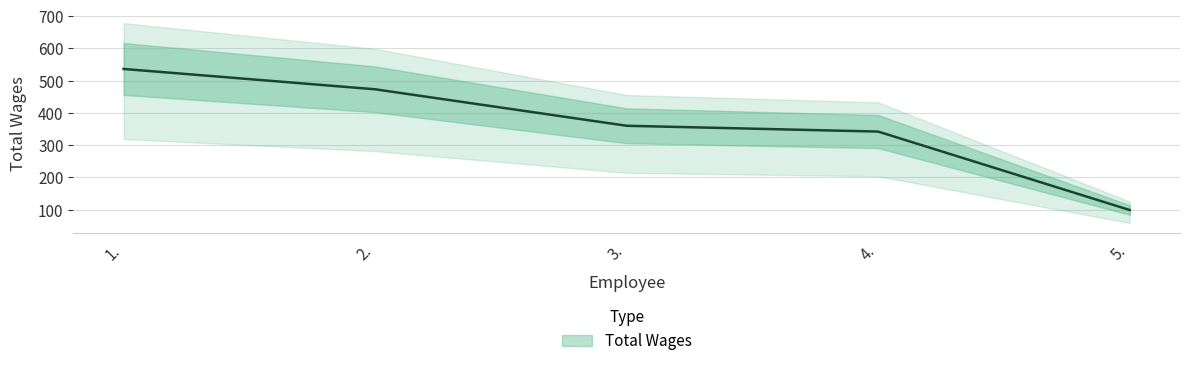

At which category does the chart reach its minimum across all series?

5.